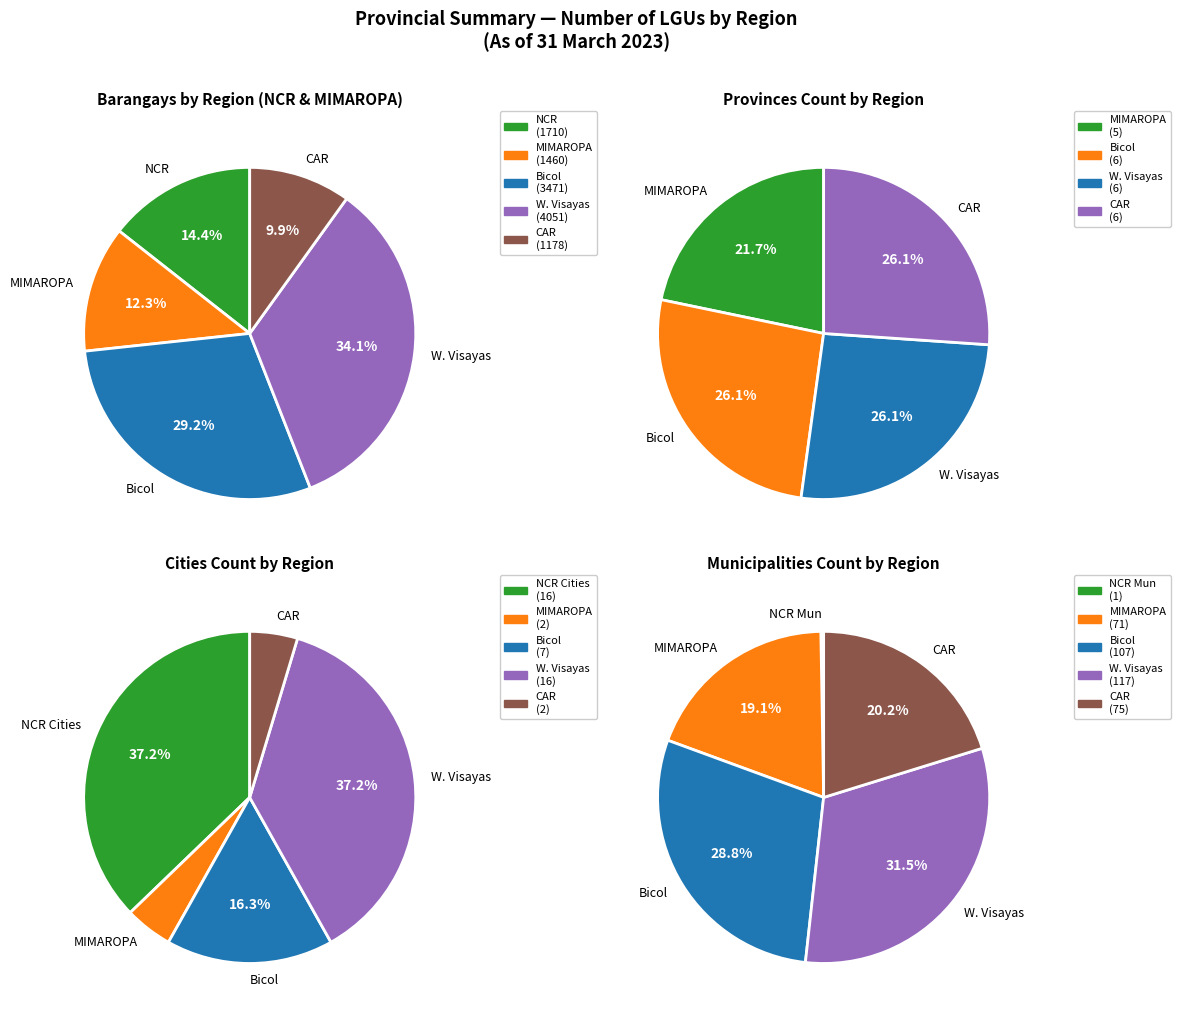

How many slices are in this pie chart?

5